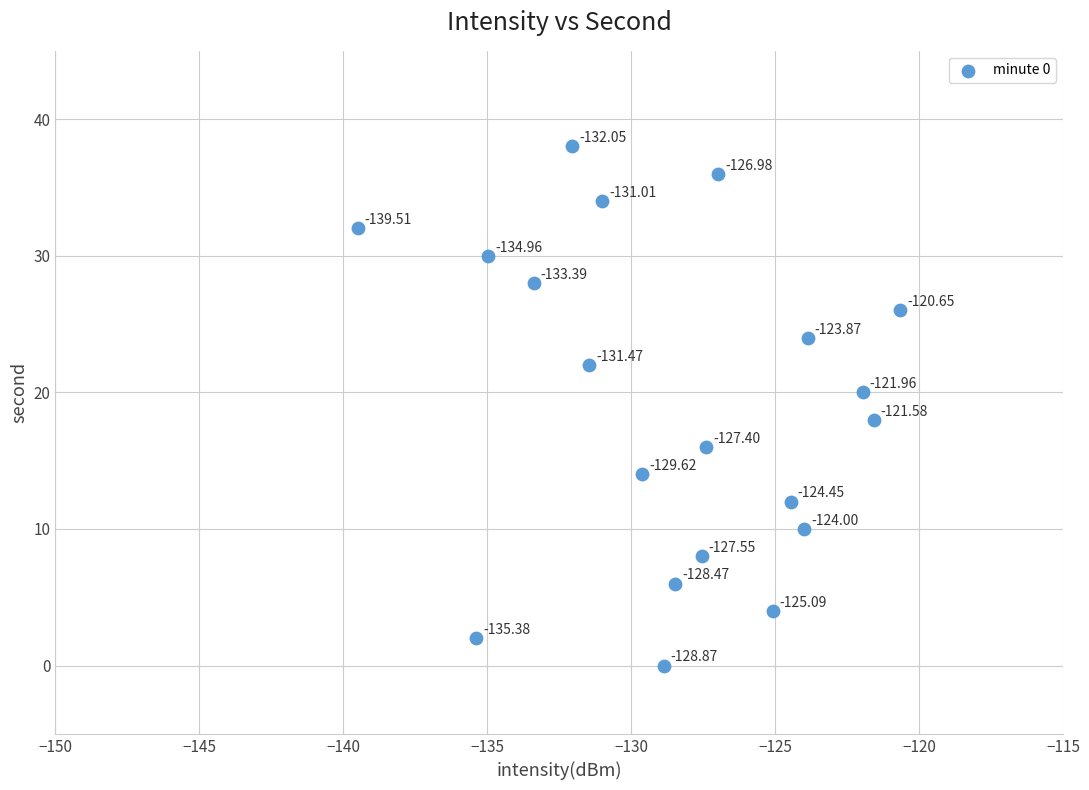

What is the range of Y values (max minus min)?

38